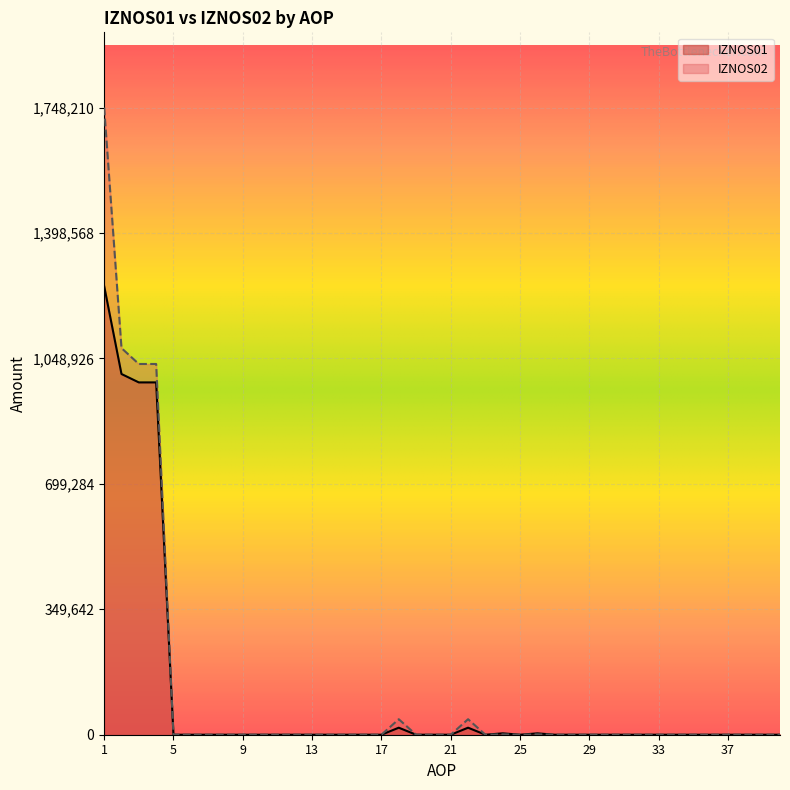

Reading left to right, list all the values displayed in this chart.

IZNOS01: 1250726	1005554	982127	982127	0	0	0	0	0	0	0	0	0	0	0	0	0	19576	0	0	0	19576	0	3851	0	3821	0	30	0	0	0	0	0	0	0	0	0	0	0	0
IZNOS02: 1748210	1077801	1033492	1033492	0	0	0	0	0	0	0	0	0	0	0	0	0	43219	0	0	0	43219	0	1090	0	1090	0	0	0	0	0	0	0	0	0	0	0	0	0	0